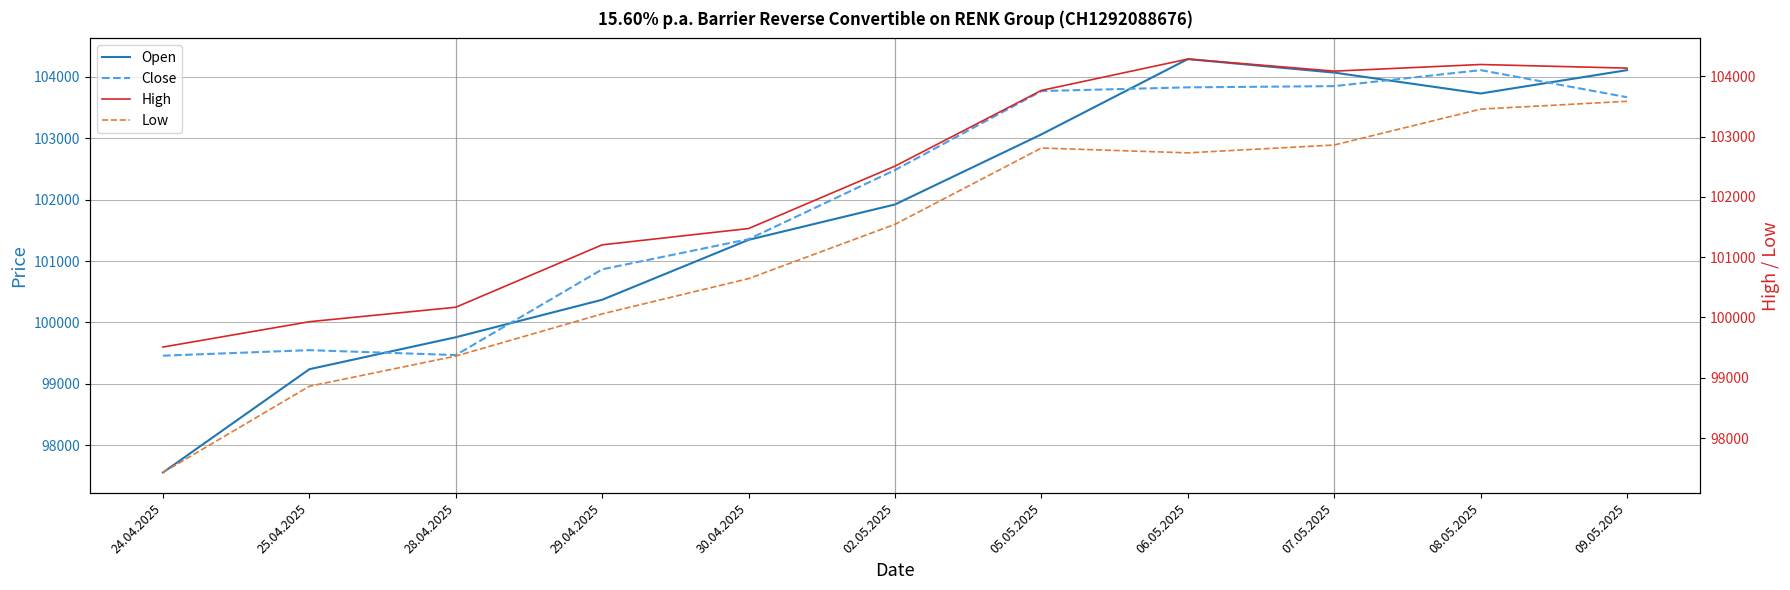

What is the value of the Low point at the 4th from the left?

100060